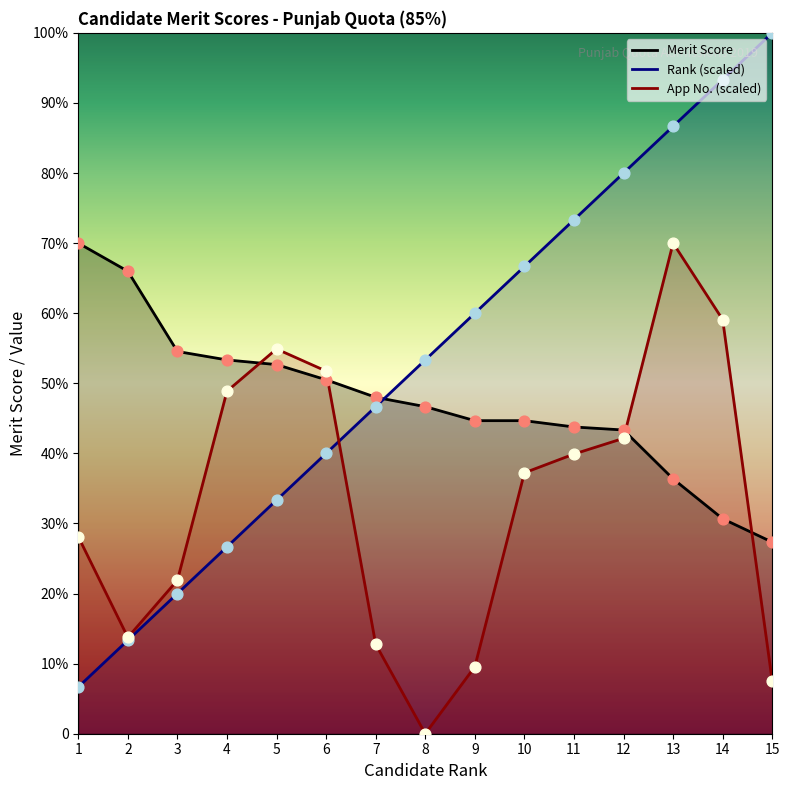

What is the total value across all series at 2?

93.1